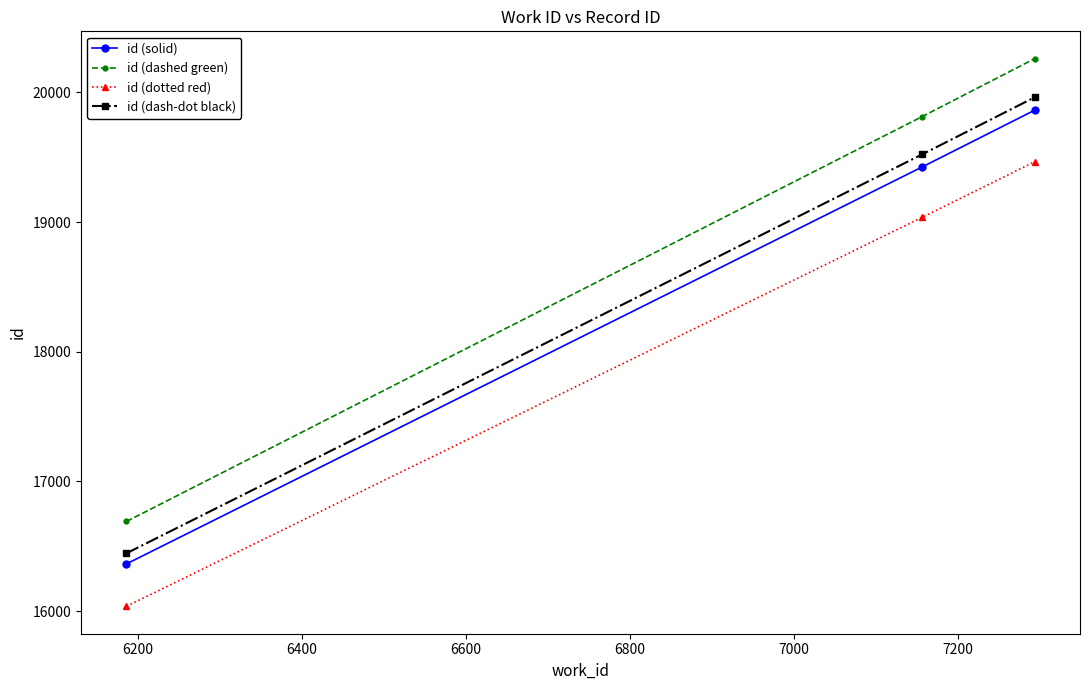

What is the lowest value of the id (dotted red) series?

16036.7